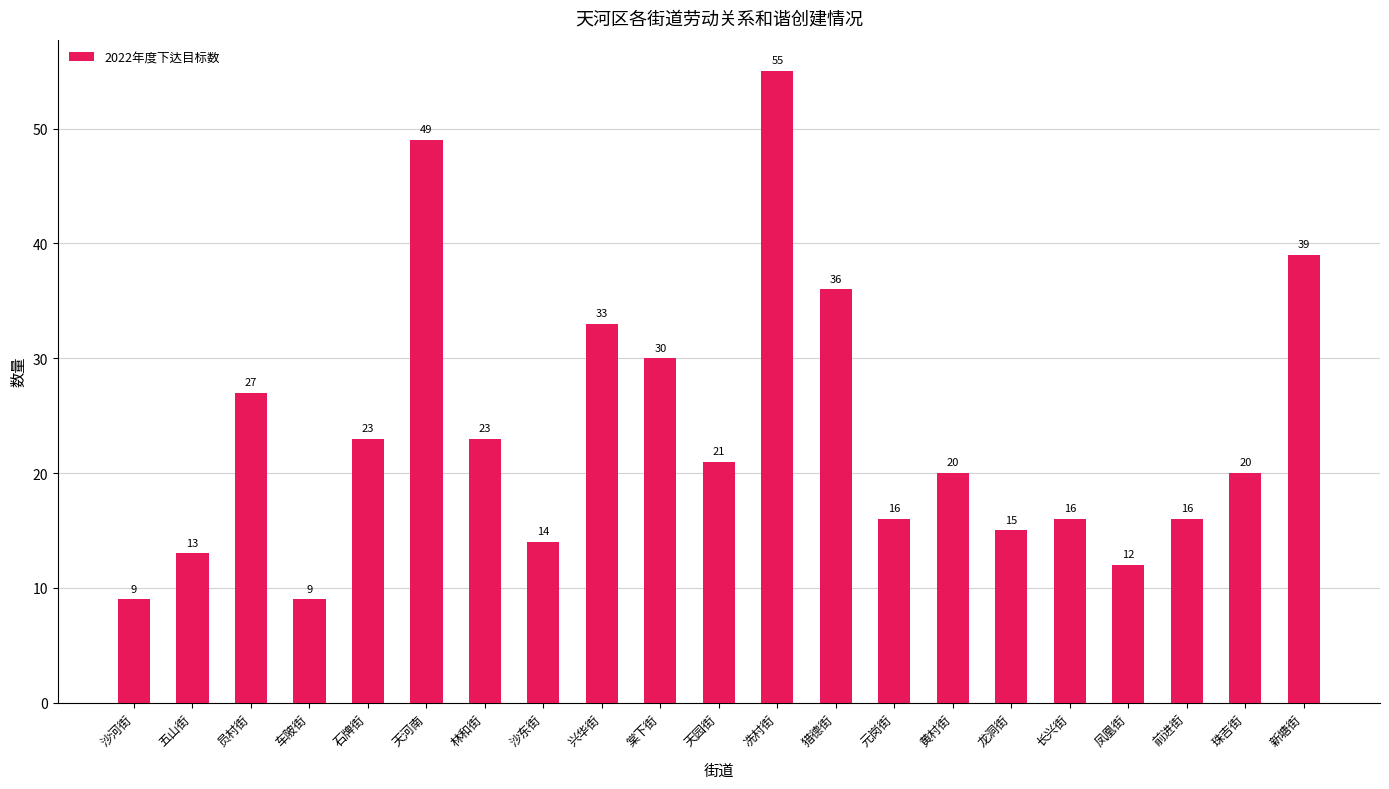

What is the difference between the values at 员村街 and 兴华街?

6